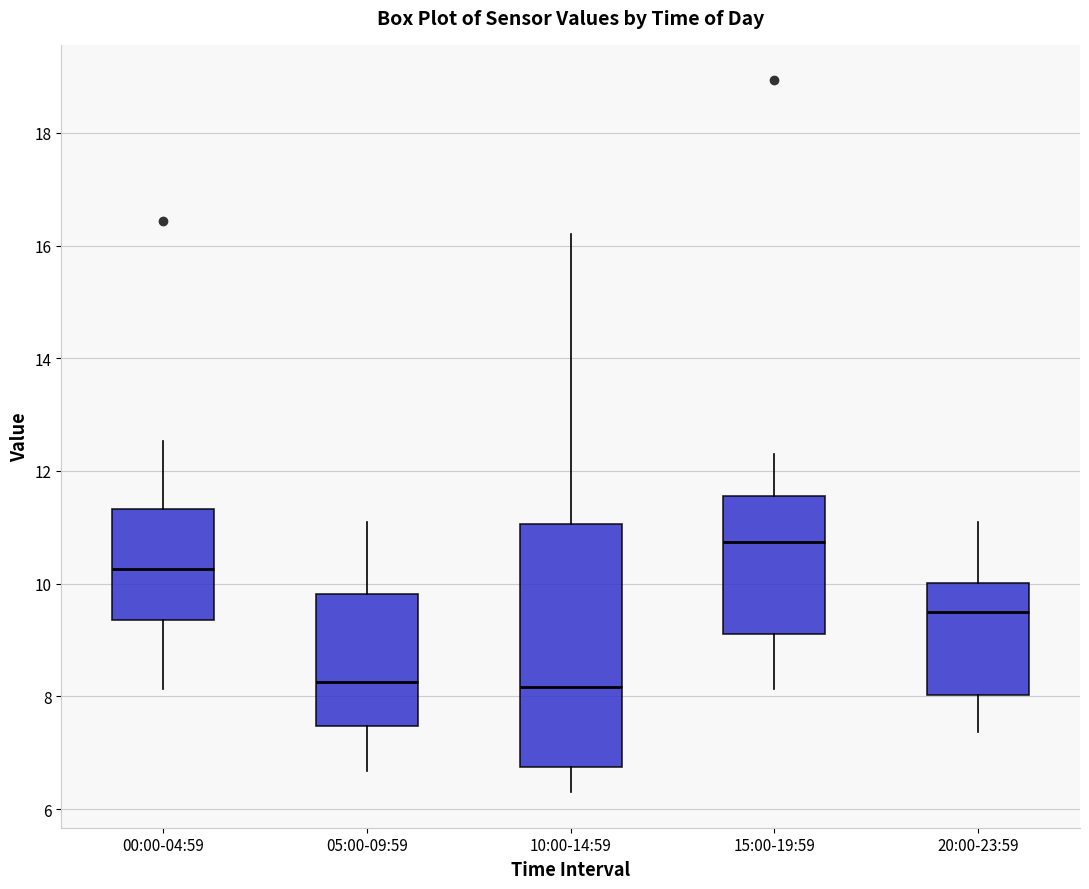

Reading left to right, transcribe this box plot: for each box, give where its median line is, the range the box spans, and where its two whiskers end, as read against the y-axis. The values are not printed on the chart, so give them approximately, as read against the axis.

00:00-04:59: median 10.2, box 9.4 to 11.4, whiskers 8.2 to 12.6
05:00-09:59: median 8.2, box 7.4 to 9.8, whiskers 6.6 to 11.2
10:00-14:59: median 8.2, box 6.8 to 11.0, whiskers 6.4 to 16.2
15:00-19:59: median 10.8, box 9.2 to 11.6, whiskers 8.2 to 12.4
20:00-23:59: median 9.6, box 8.0 to 10.0, whiskers 7.4 to 11.2